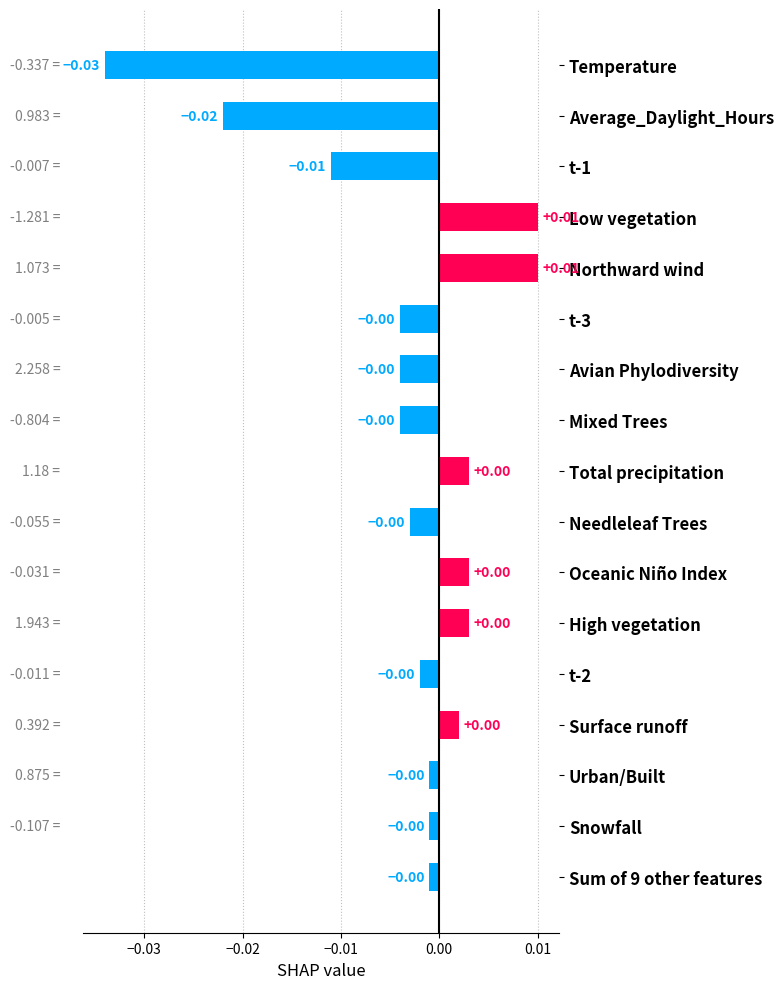

Which category has the lowest value across all series?

Temperature